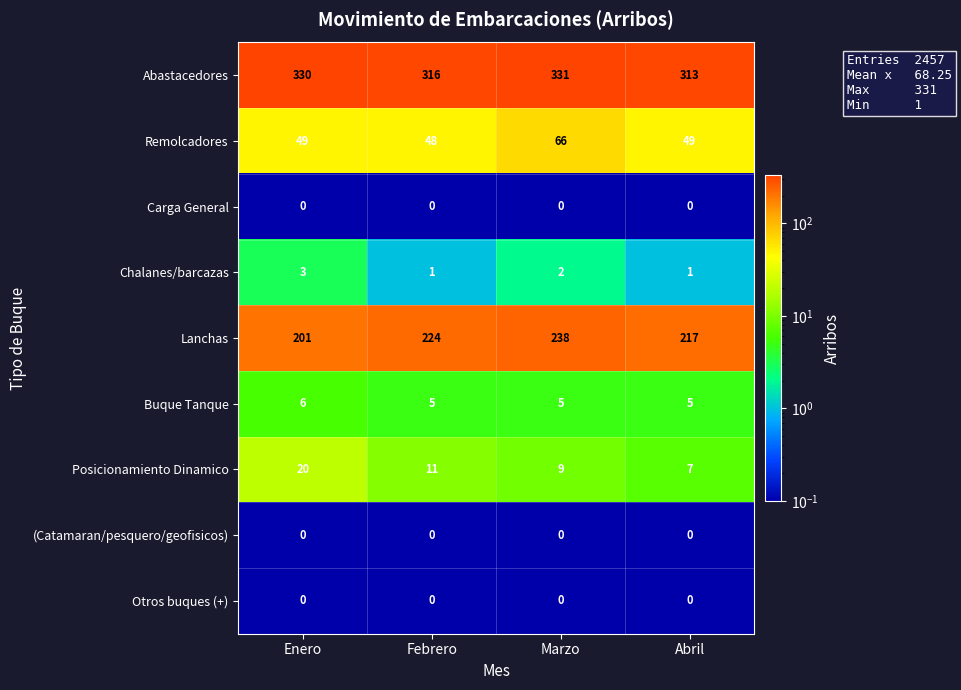

Which series has the widest spread of values?

Lanchas